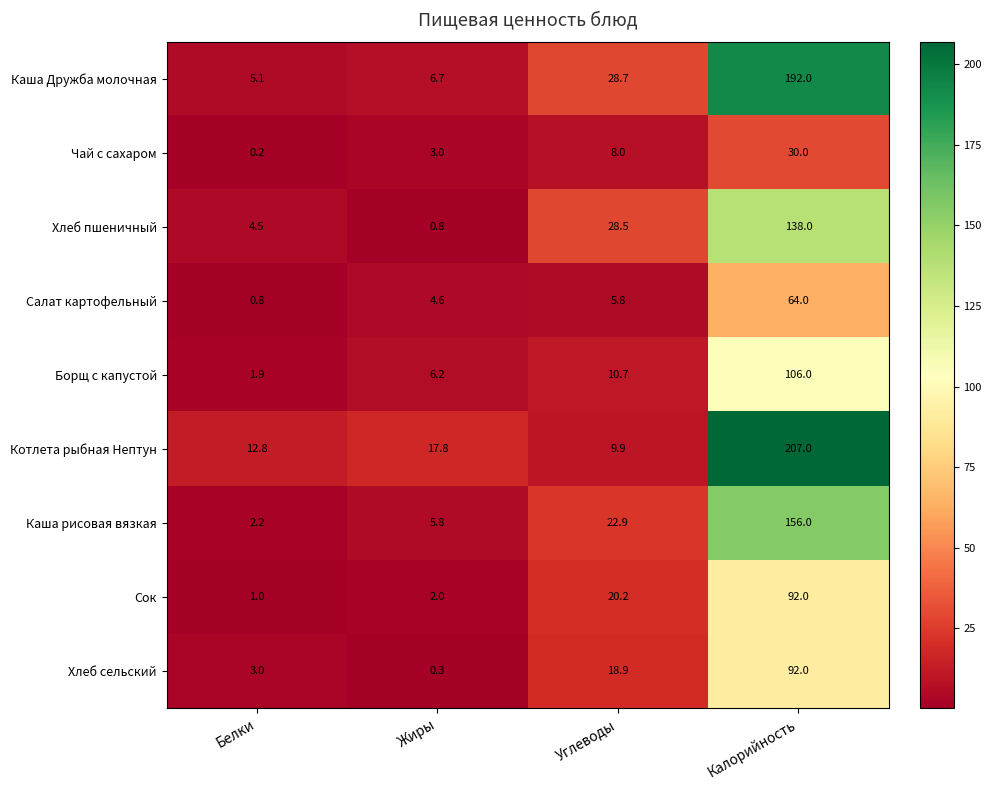

At which category does the chart reach its peak across all series?

Калорийность